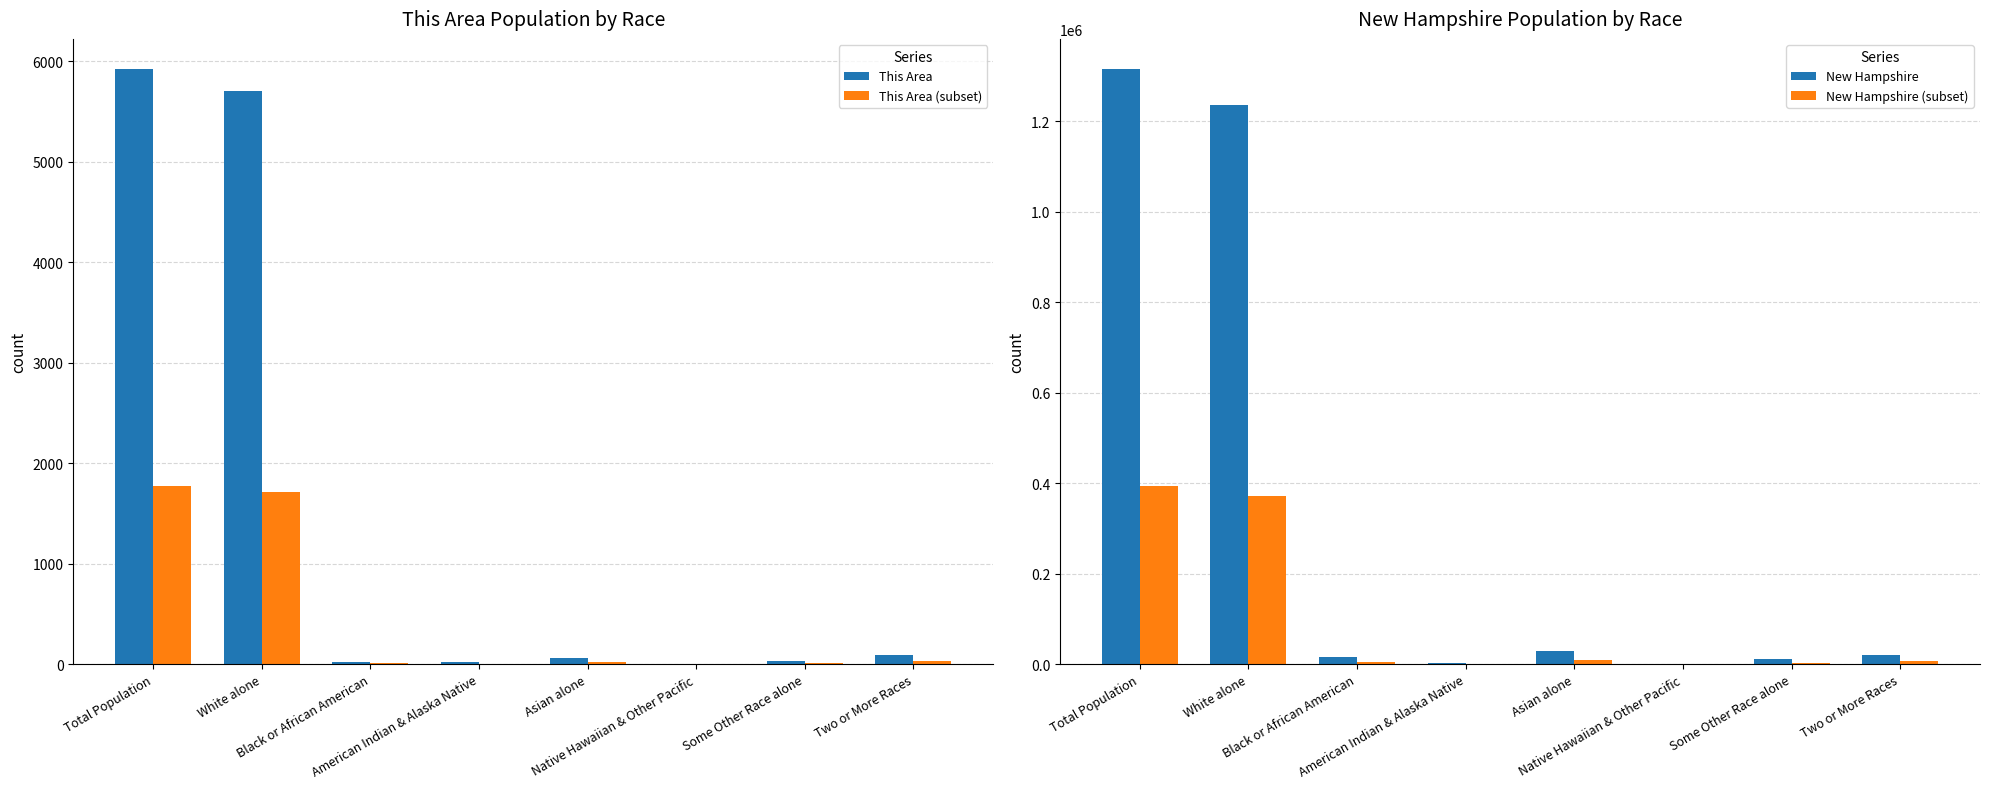

What is the difference between the New Hampshire (subset) values at Black or African American and Two or More Races?

1904.1